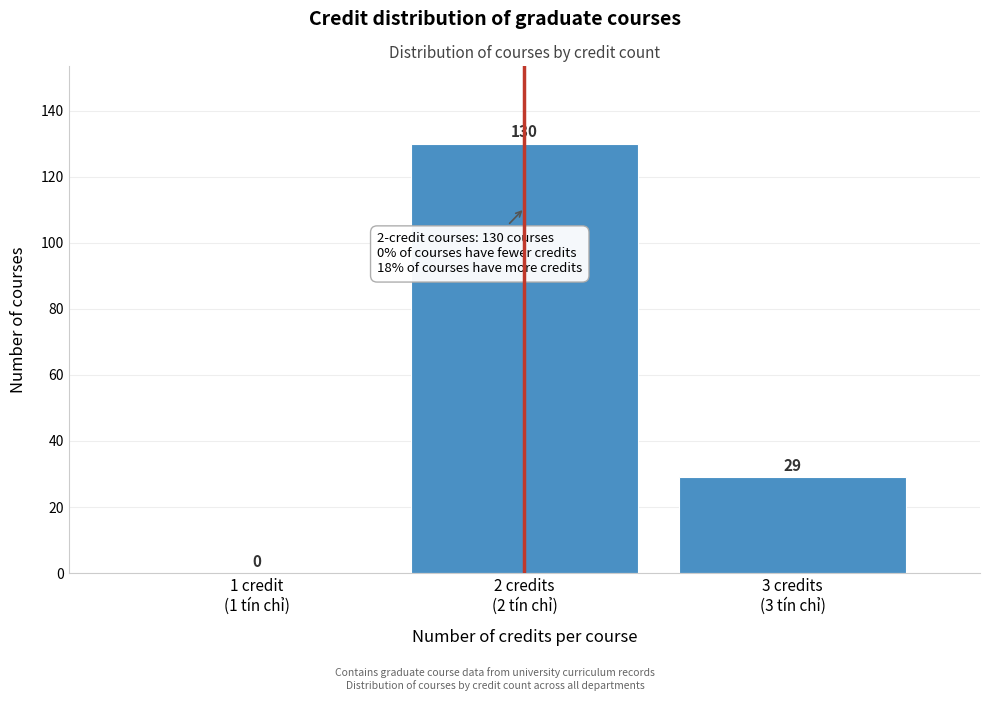

What is the maximum value shown in the chart?

130